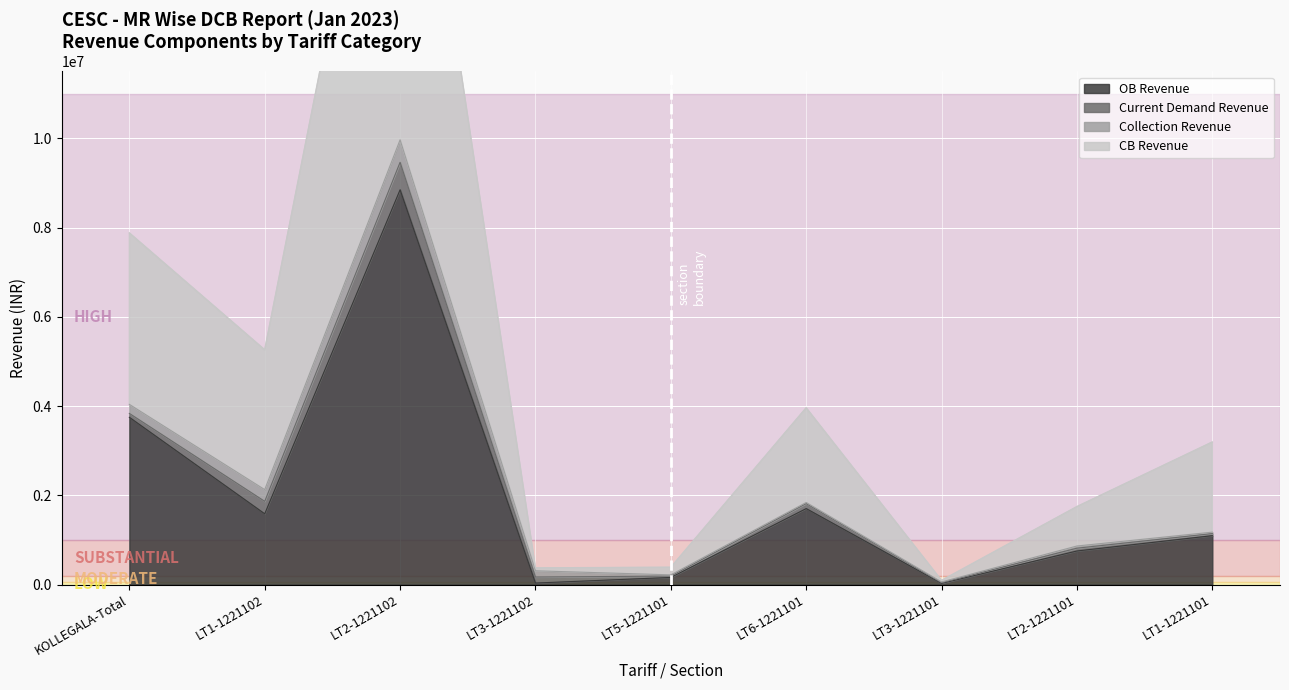

What is the approximate value of OB Revenue at LT2-1221102?

8849425.7